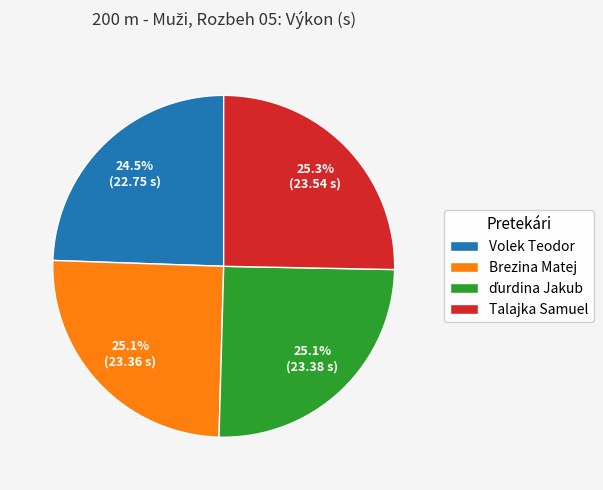

To the nearest percent, what is the difference between the largest and smallest slice percentages?

1%